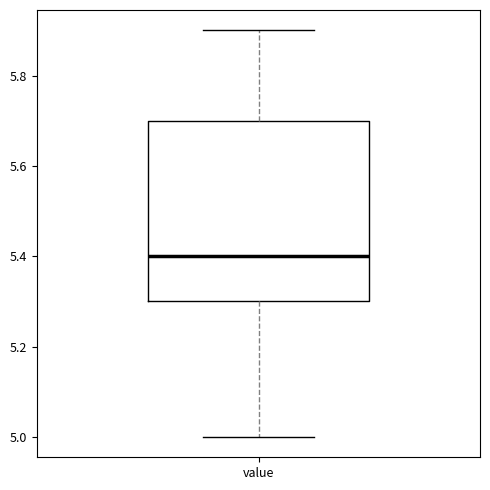

Where does the lower whisker of the box for value end on the y-axis? The values are not printed on the chart, so give them approximately, as read against the axis.

5.0